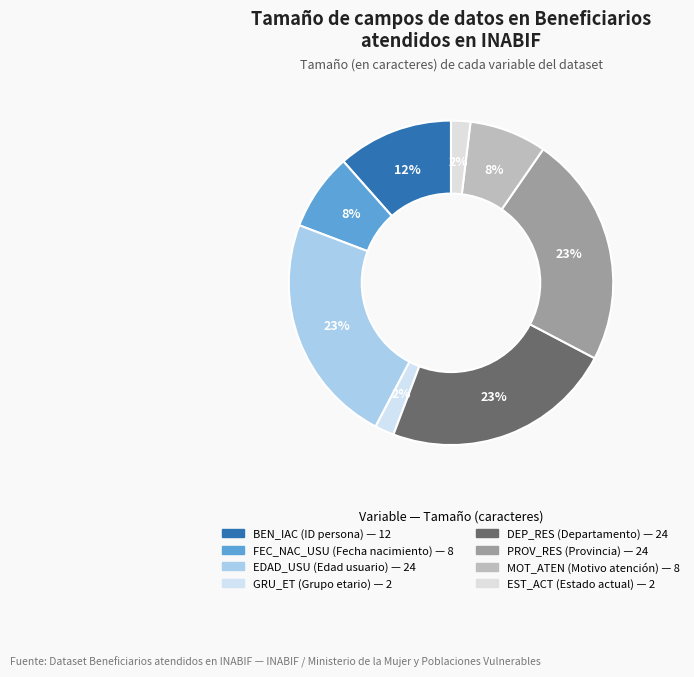

To the nearest percent, what is the difference between the largest and smallest slice percentages?

21%